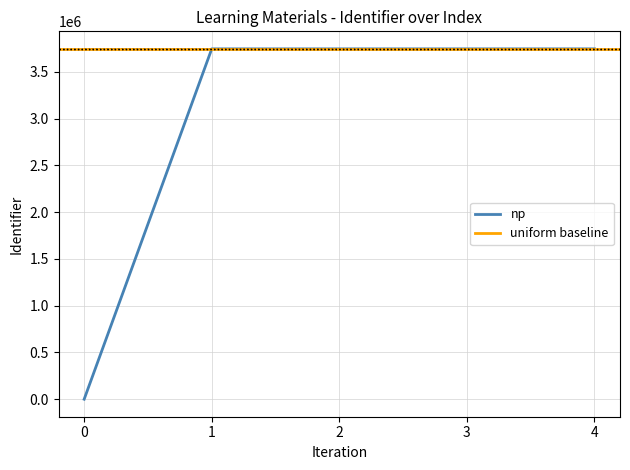

The value of np at 3 is 3745412. True or false?

True